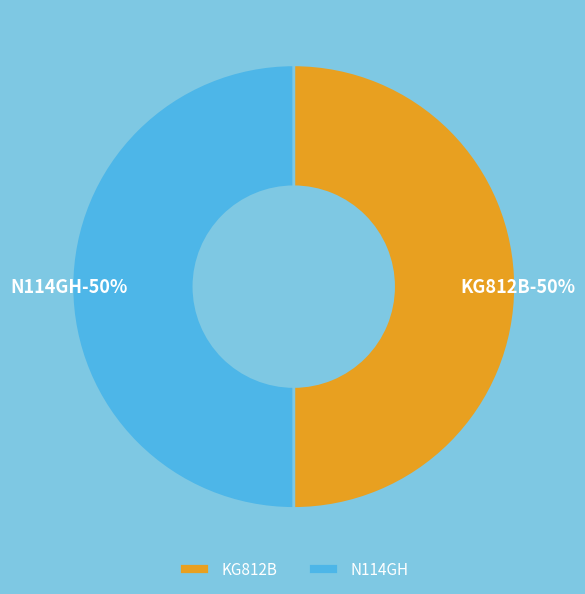

Which category has the biggest portion of the pie?

KG812B